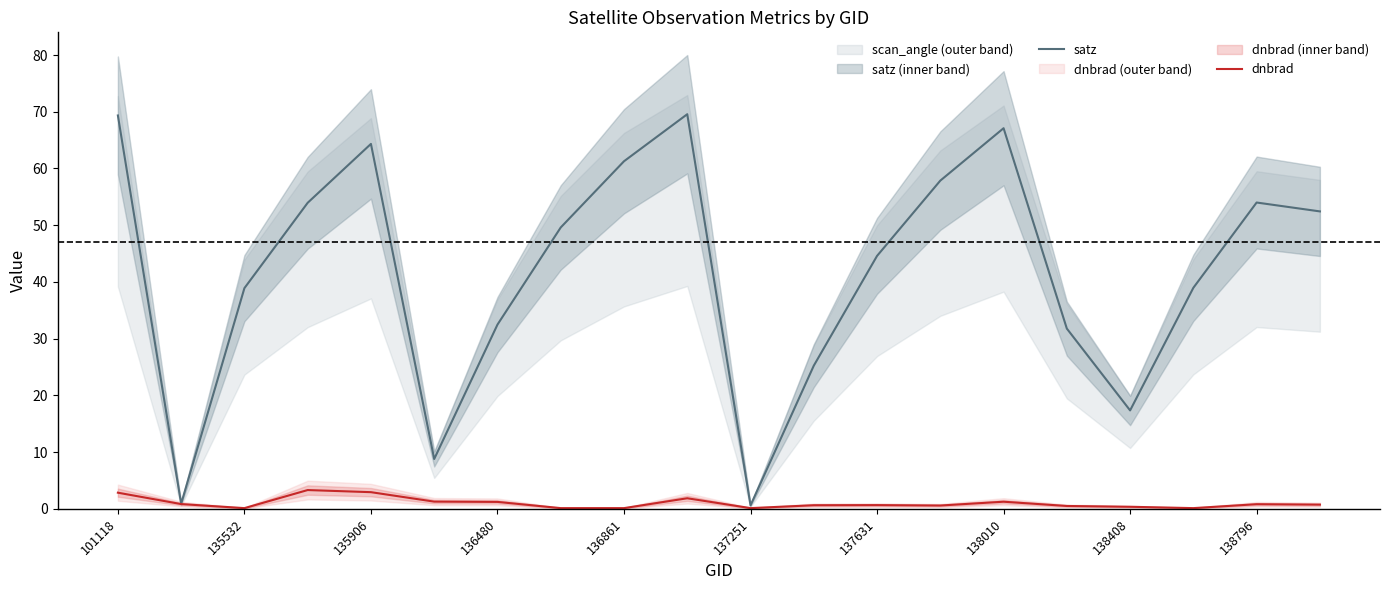

True or false: satz has a value of 38.9 at 135532.

True